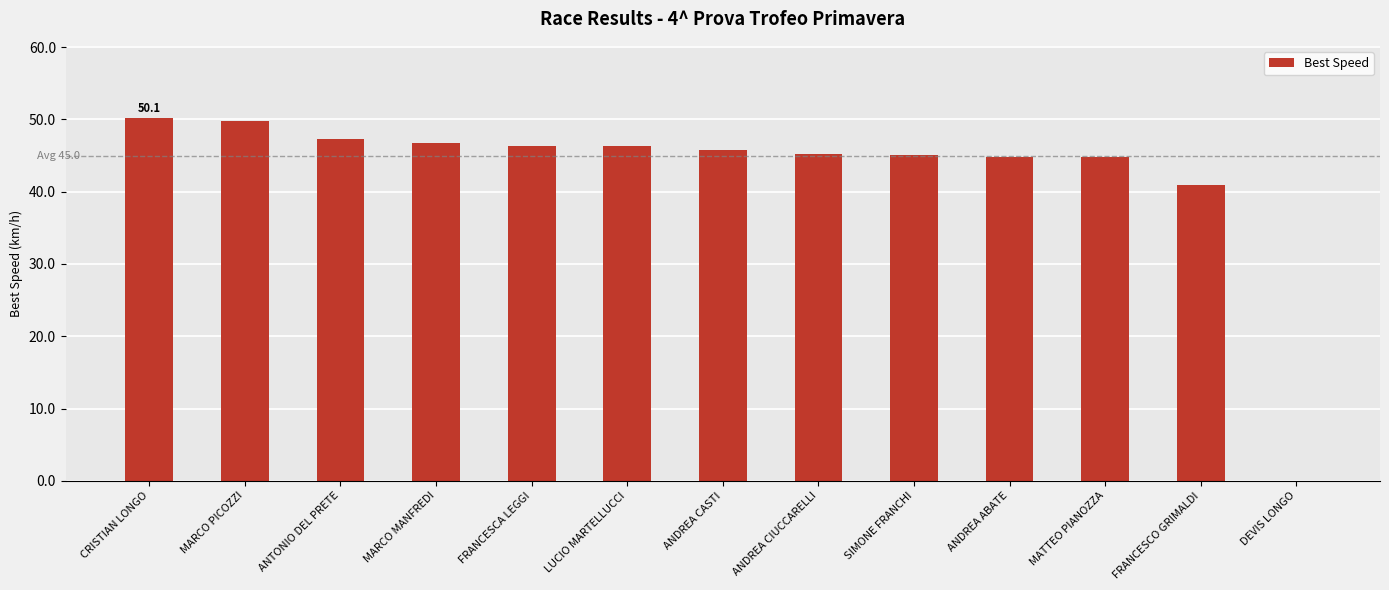

What is the sum of the values at ANDREA CIUCCARELLI and ANDREA CASTI?

91.0